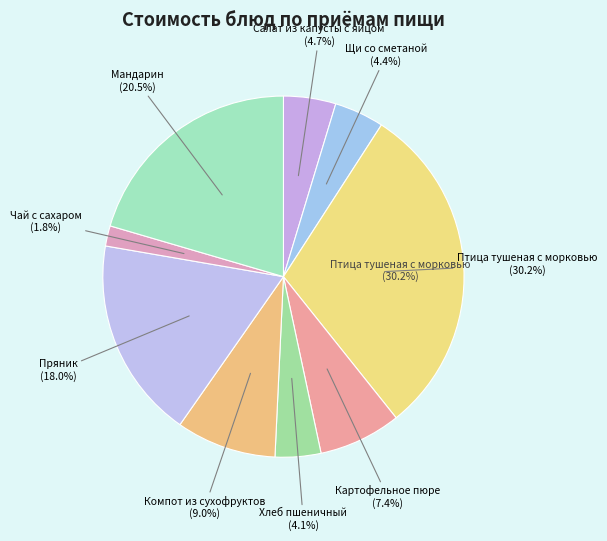

What portion of the pie excludes Пряник?

82.0%